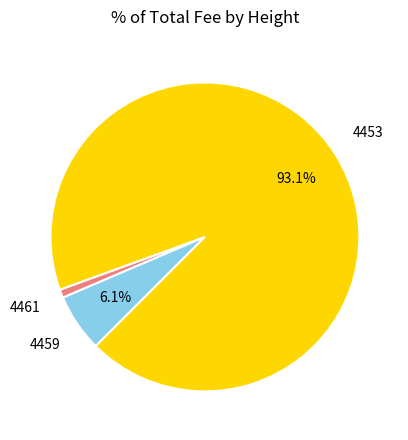

Is there any slice that represents more than half of the pie?

Yes